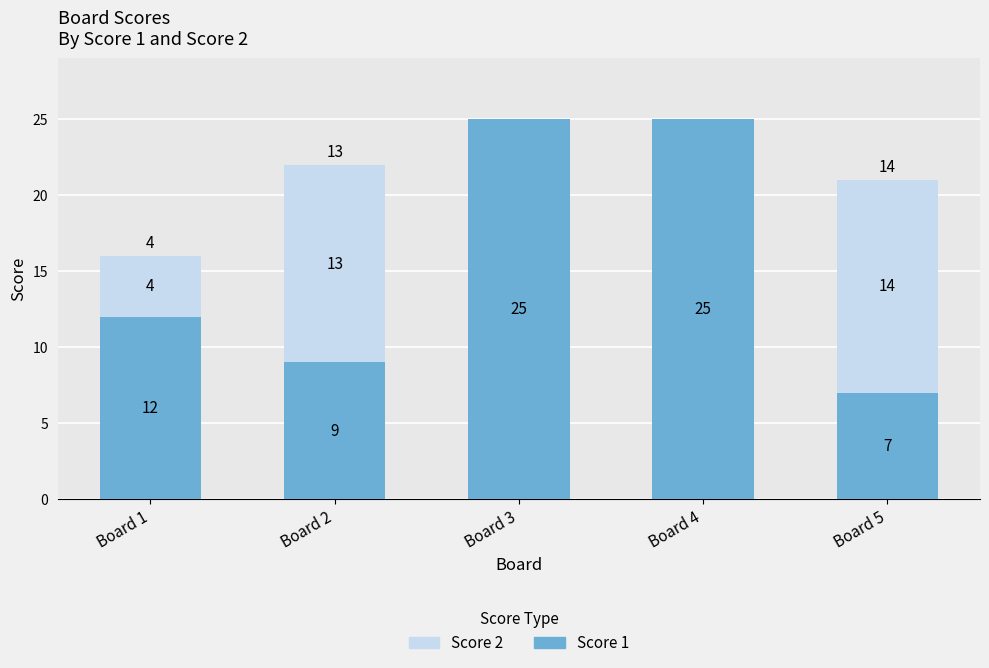

Does the chart contain stacked bars?

Yes